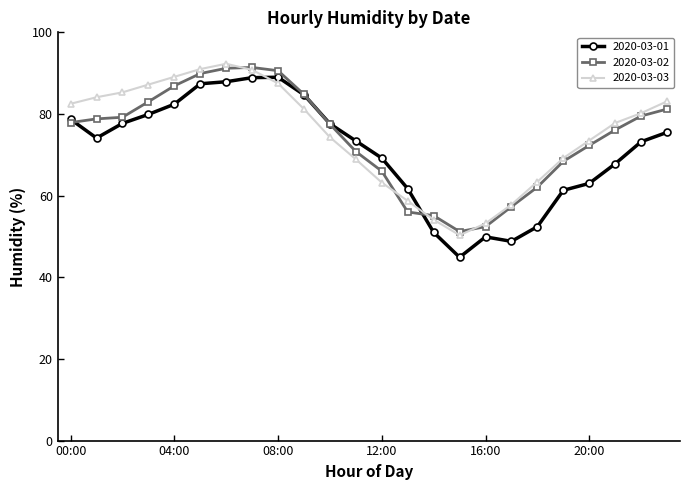

True or false: 2020-03-01 has more than 1 interior local peaks.

True